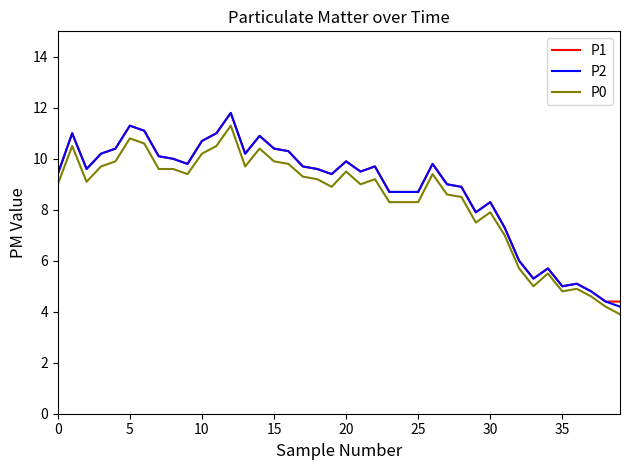

What is the highest value of the P1 series?

11.8